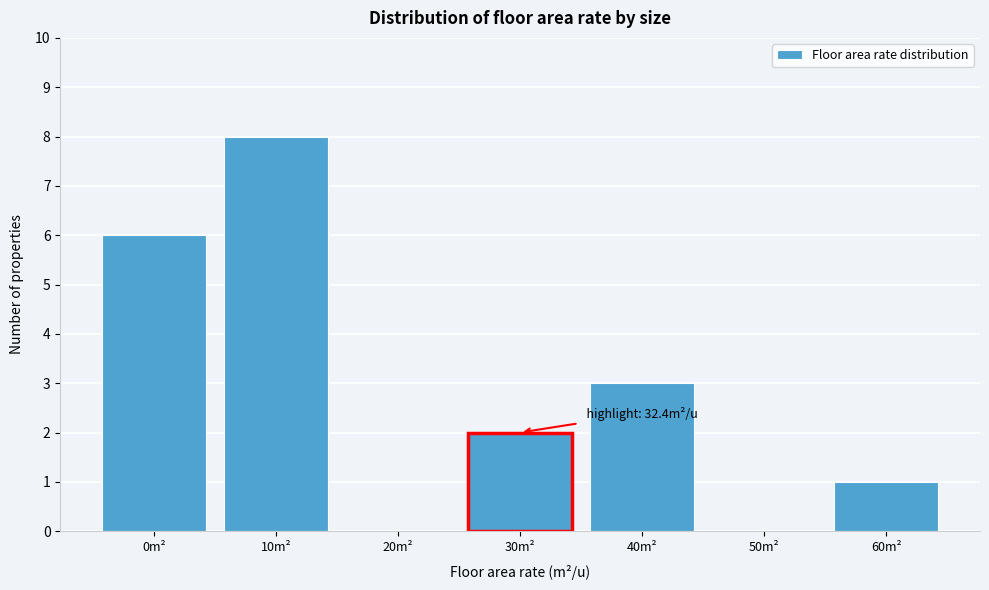

Reading left to right, what are all the values shown in this chart?

0m²=6	10m²=8	20m²=0	30m²=2	40m²=3	50m²=0	60m²=1